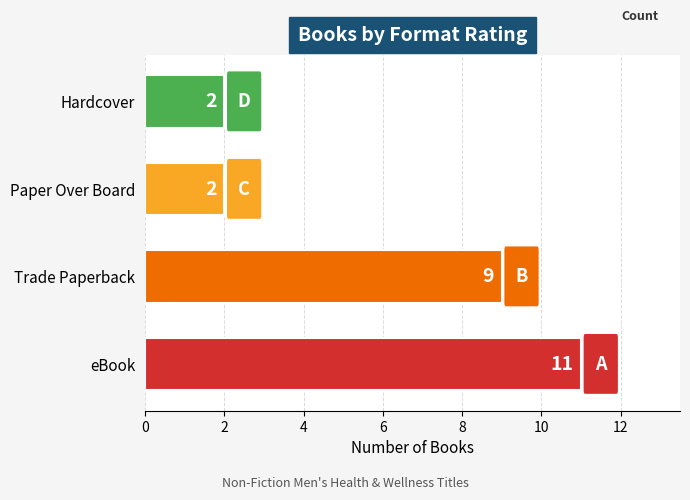

Does the chart contain any negative values?

No